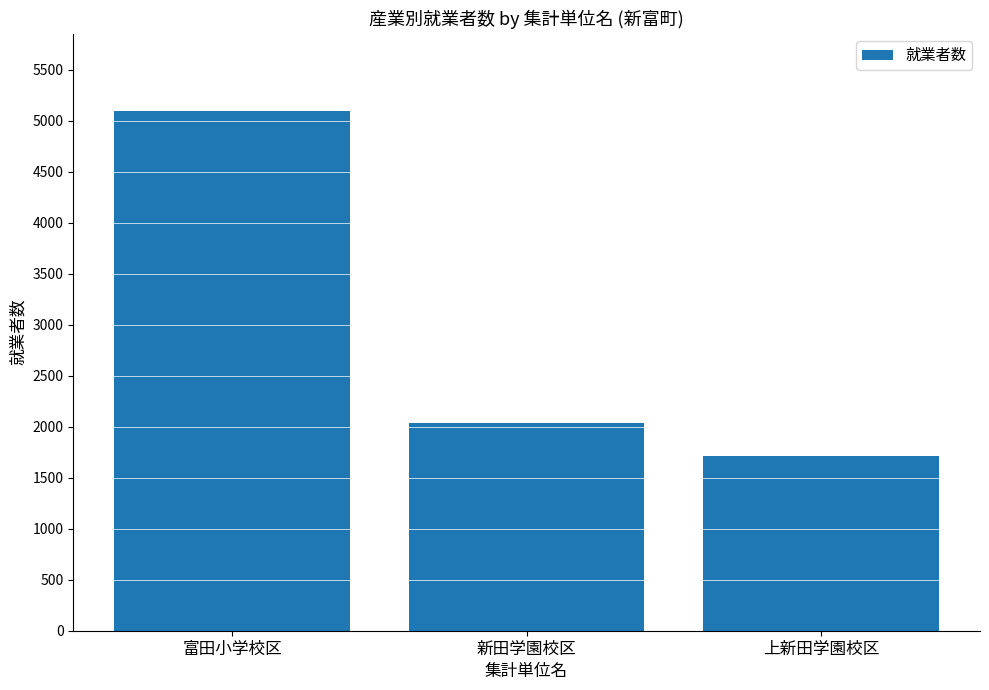

Where is the data nearest to the value 3404?

新田学園校区